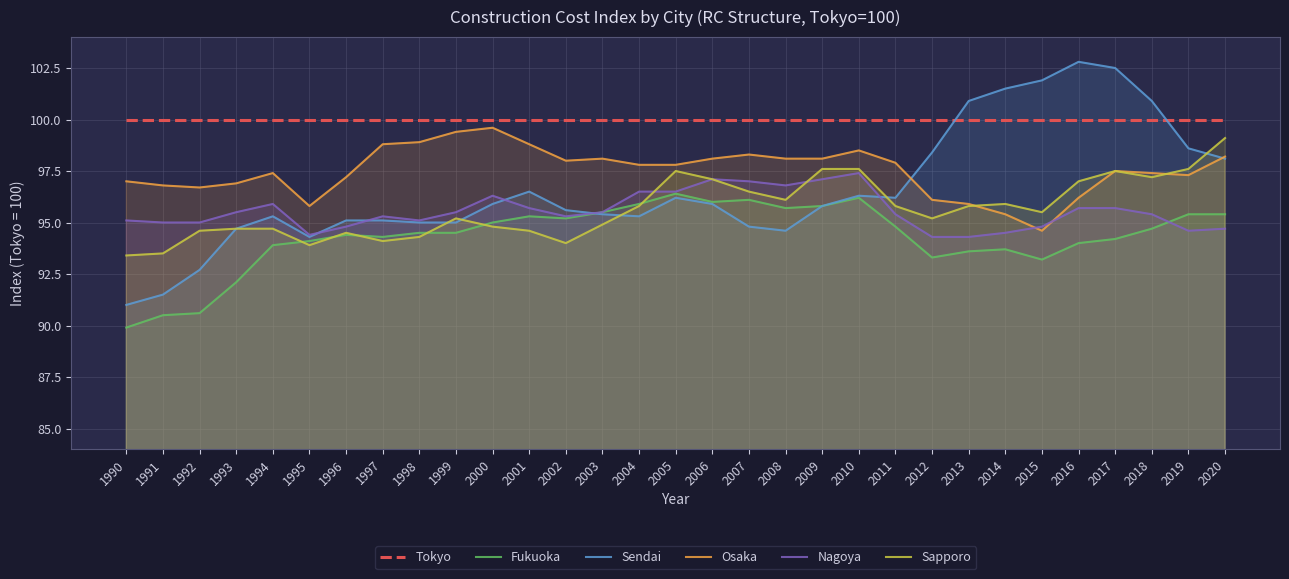

Is the value of Tokyo at 1998 greater than the value of Sendai at 2019?

Yes